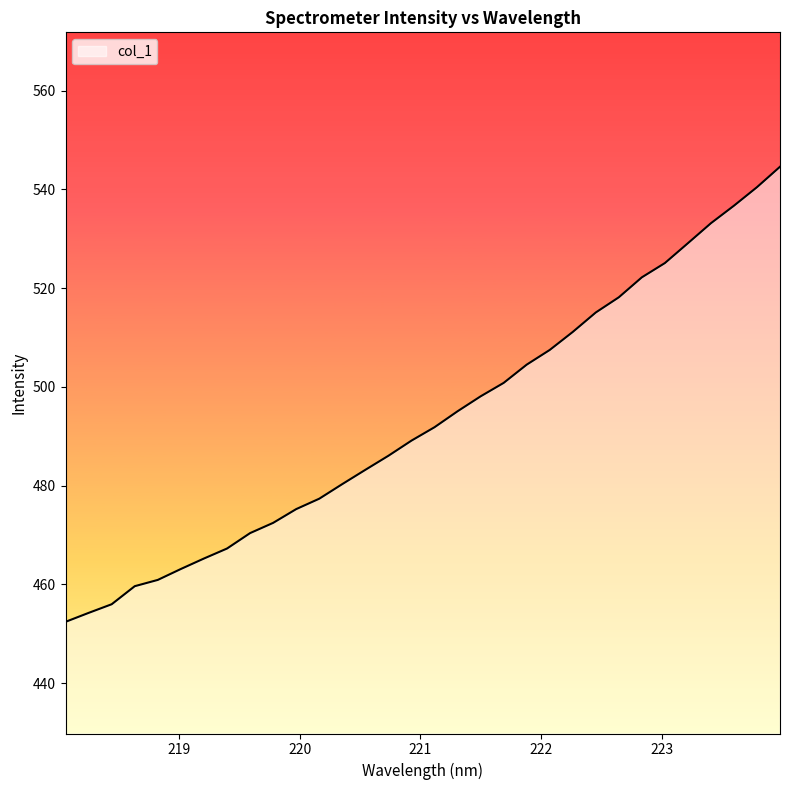

What is the minimum value shown in the chart?

452.4